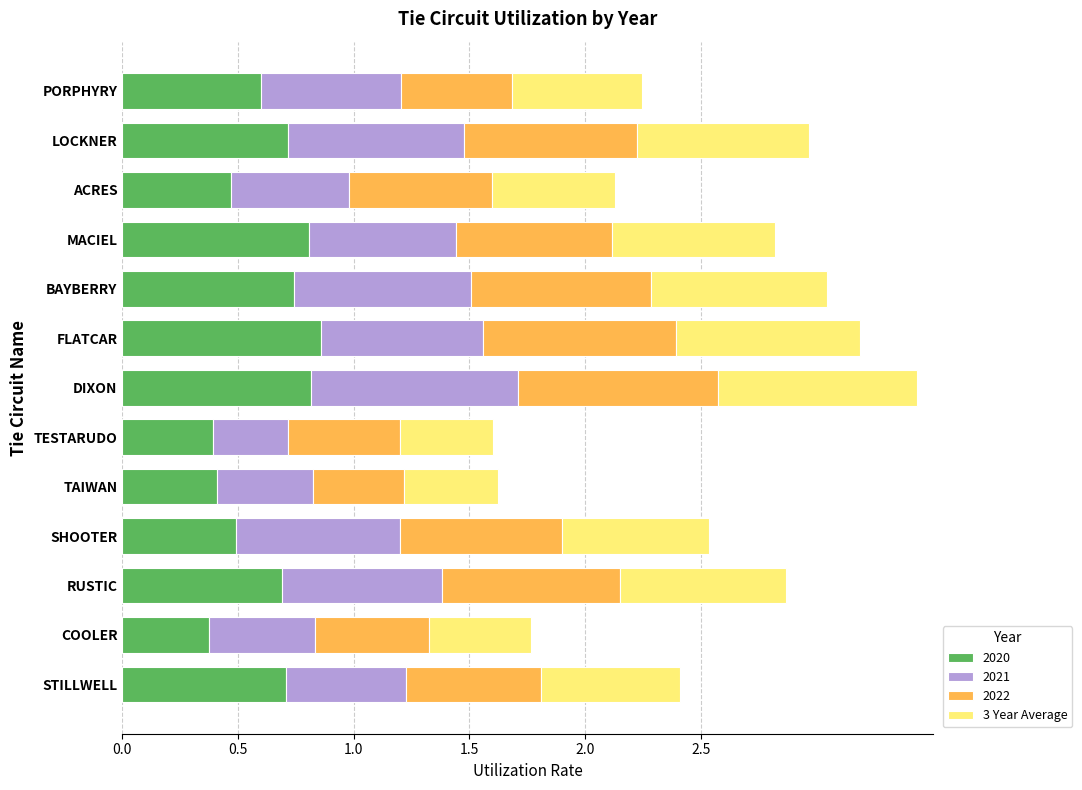

Is it true that 2020 equals 0.4 at TAIWAN?

True